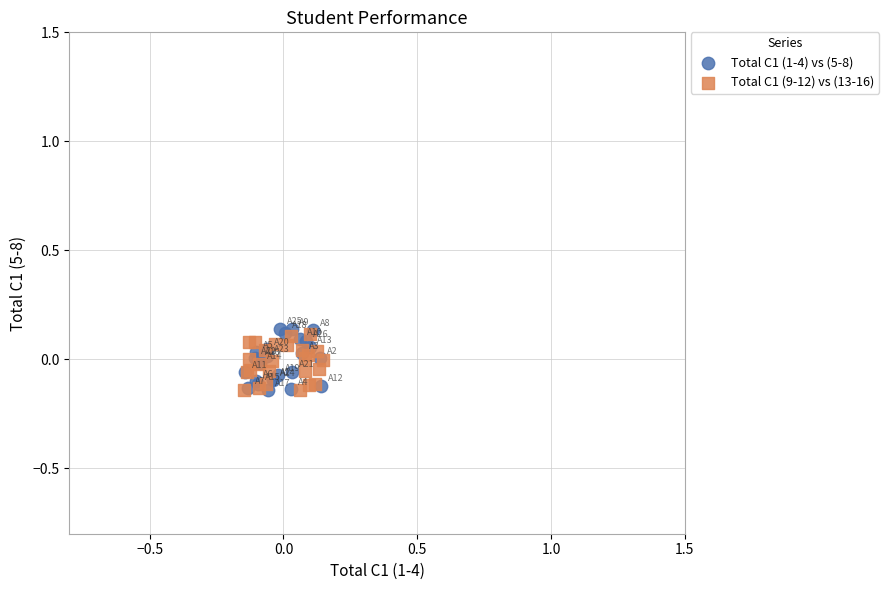

Which series has the largest Y range (max minus min)?

Total C1 (1-4) vs (5-8)